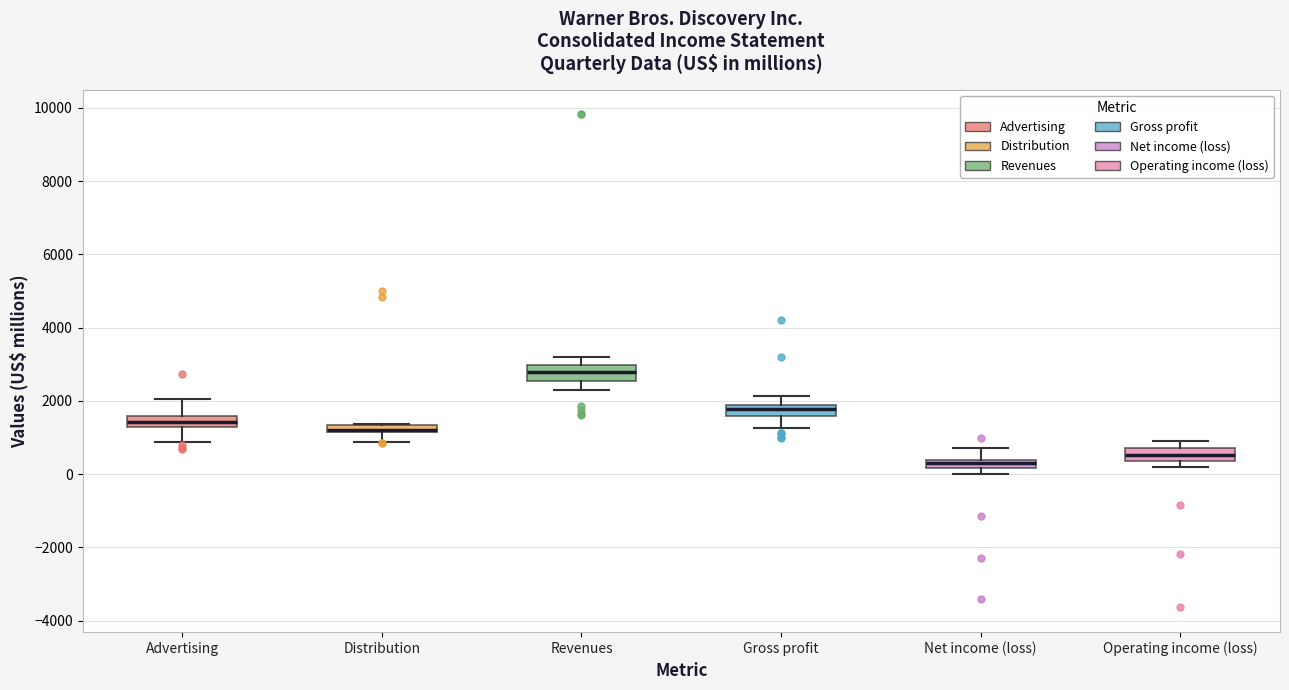

Where is the upper edge of the box for Net income (loss) on the y-axis? The values are not printed on the chart, so give them approximately, as read against the axis.

400